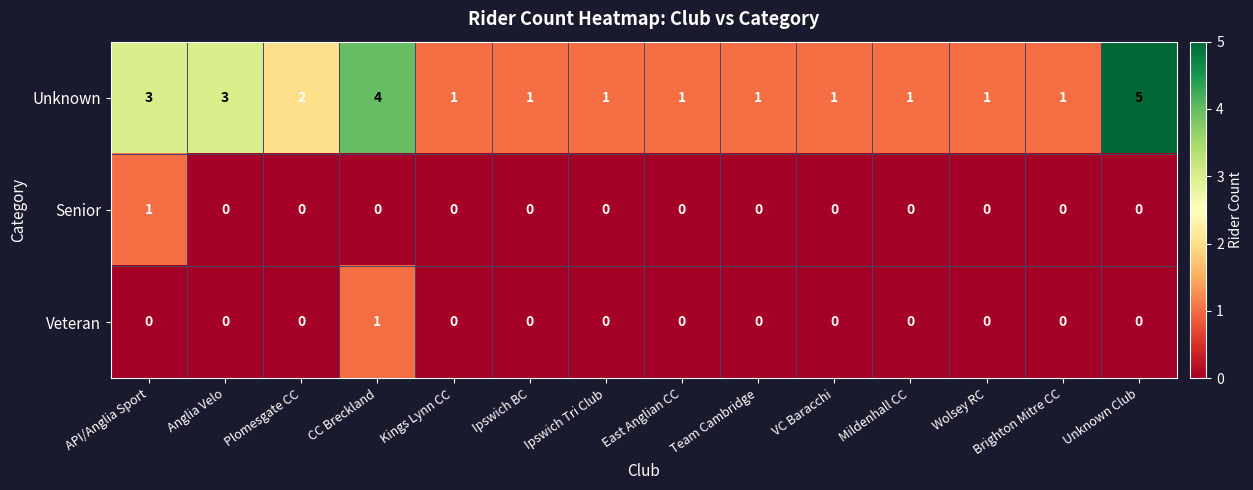

Which series has the largest total across all categories?

Unknown